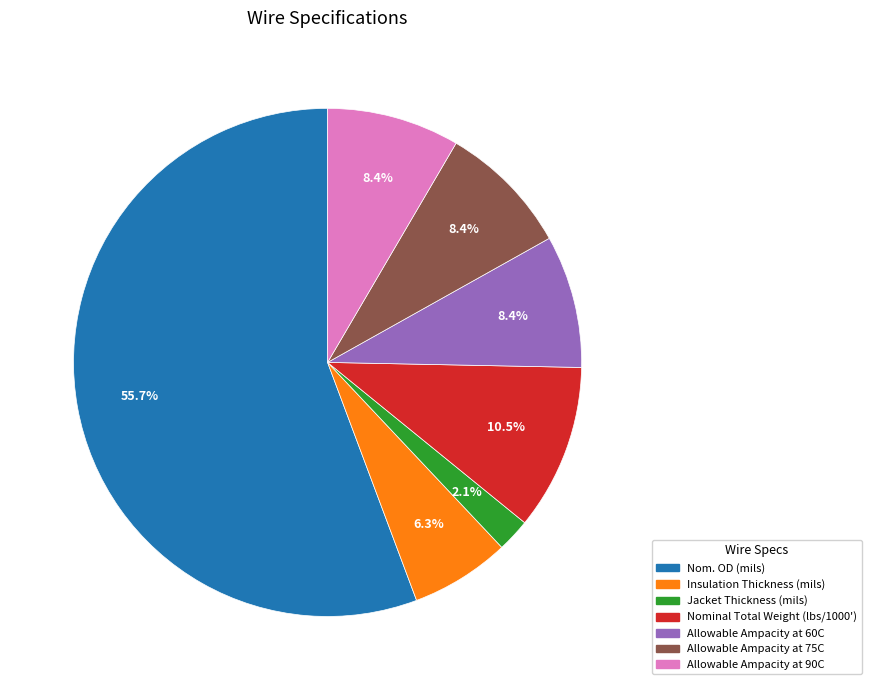

What is the majority slice?

Nom. OD (mils)